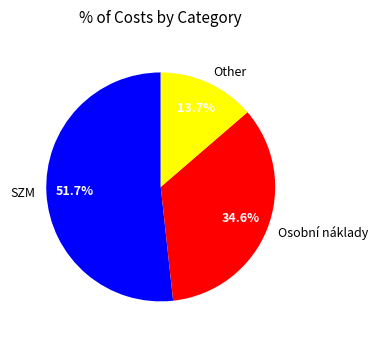

To the nearest percent, what is the difference between the largest and smallest slice percentages?

38%